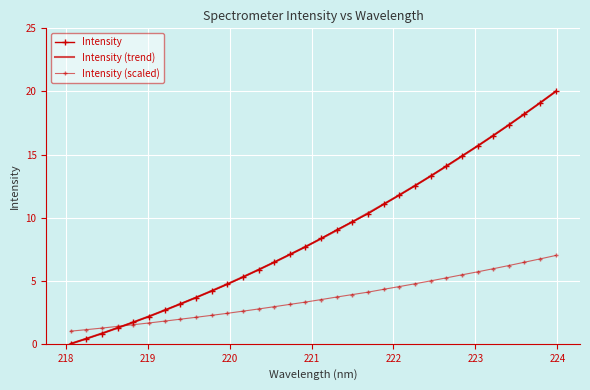

True or false: Intensity (trend) and Intensity (scaled) intersect in this chart.

True